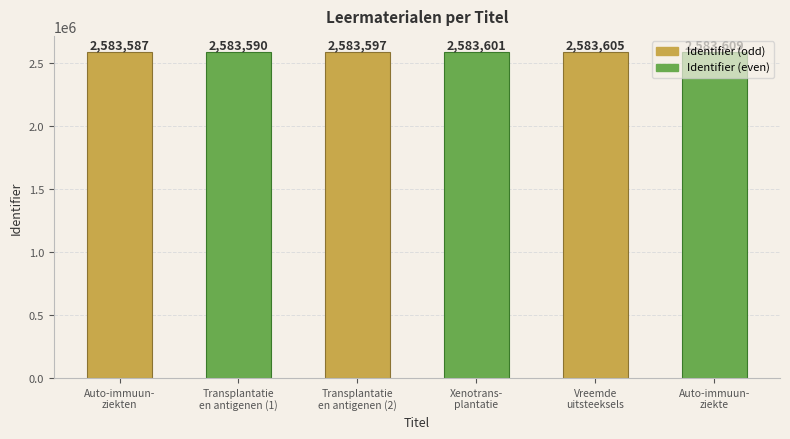

What is the label of the 4th bar from the right?

Transplantatie
en antigenen (2)